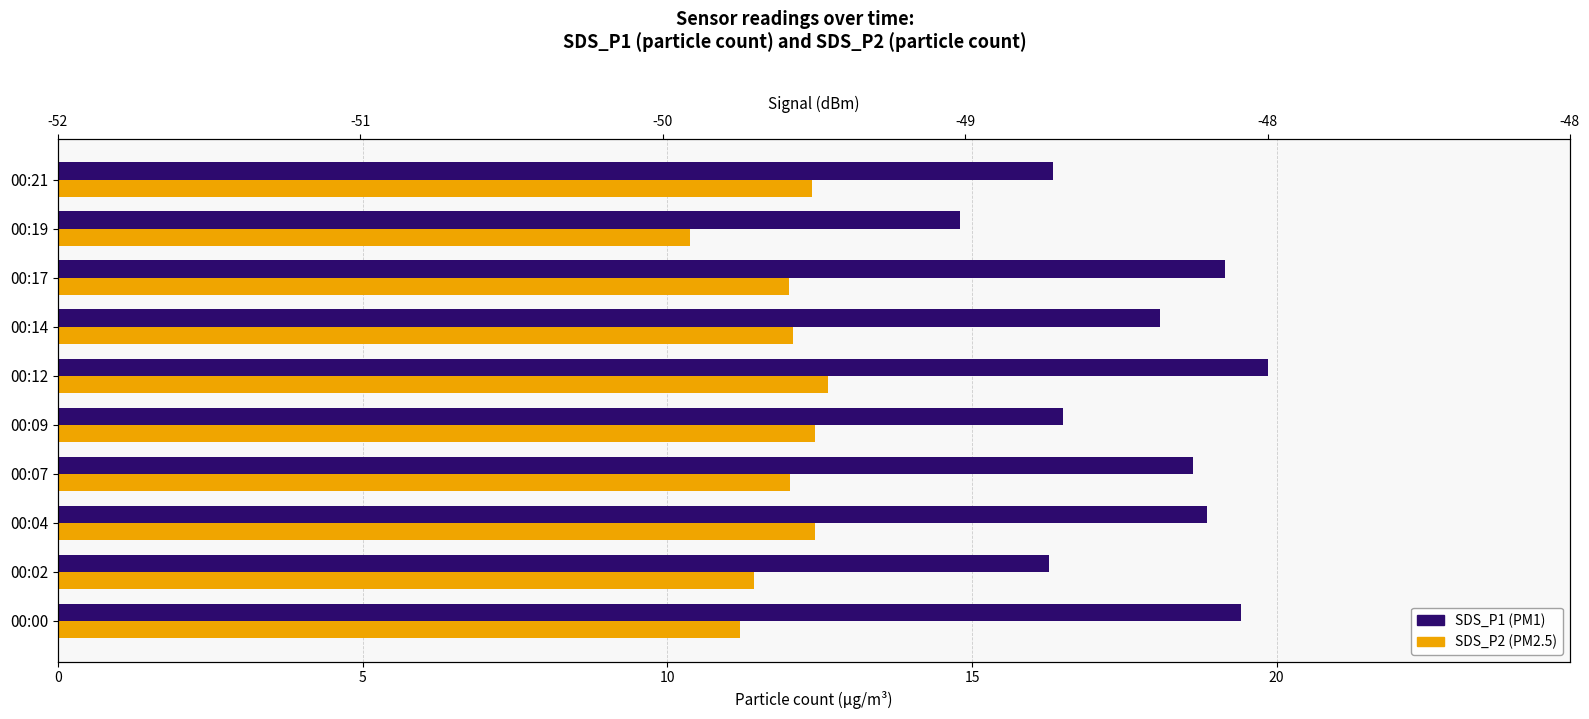

Reading right to left, transcribe all the data shown in this chart.

SDS_P1: 16.3	14.8	19.1	18.1	19.9	16.5	18.6	18.9	16.3	19.4
SDS_P2: 12.4	10.4	12.0	12.1	12.6	12.4	12.0	12.4	11.4	11.2